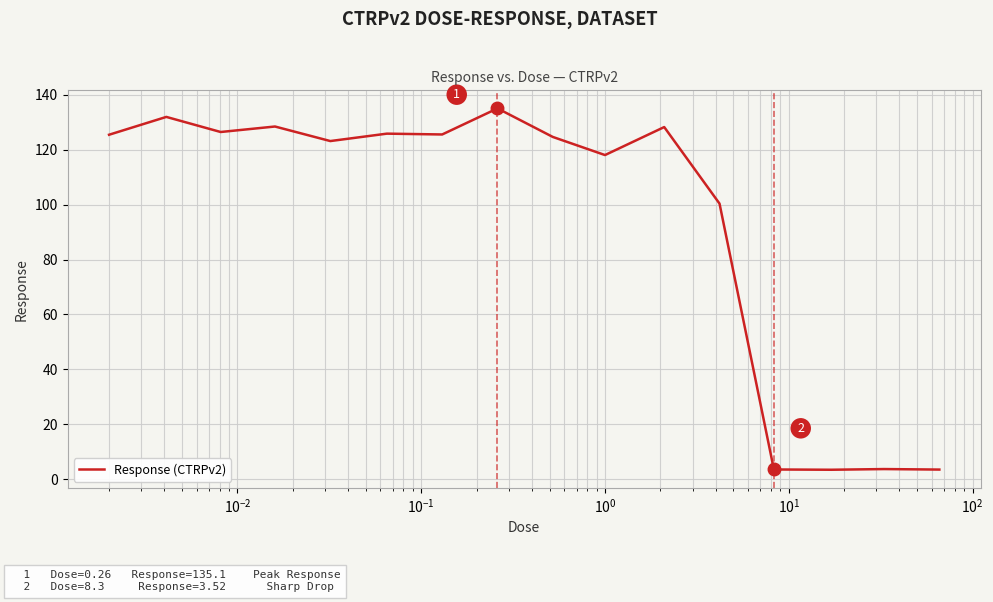

What is the greatest value displayed?

135.1